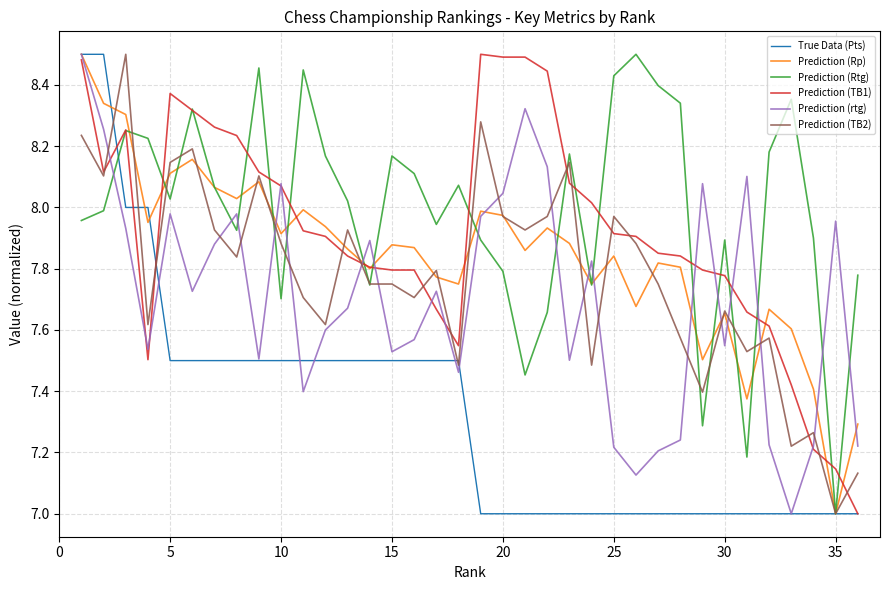

Which series has the largest total across all categories?

Prediction (Rtg)